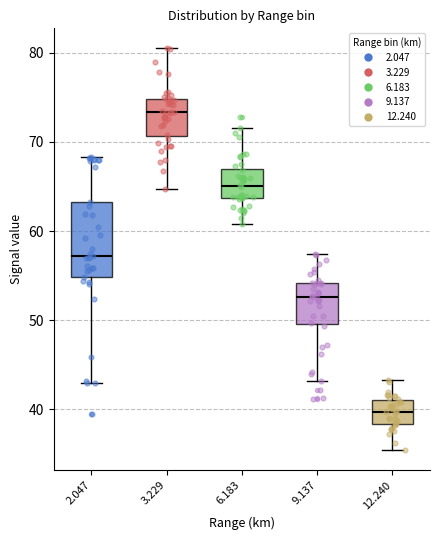

Which box's median line is the lowest?

12.240